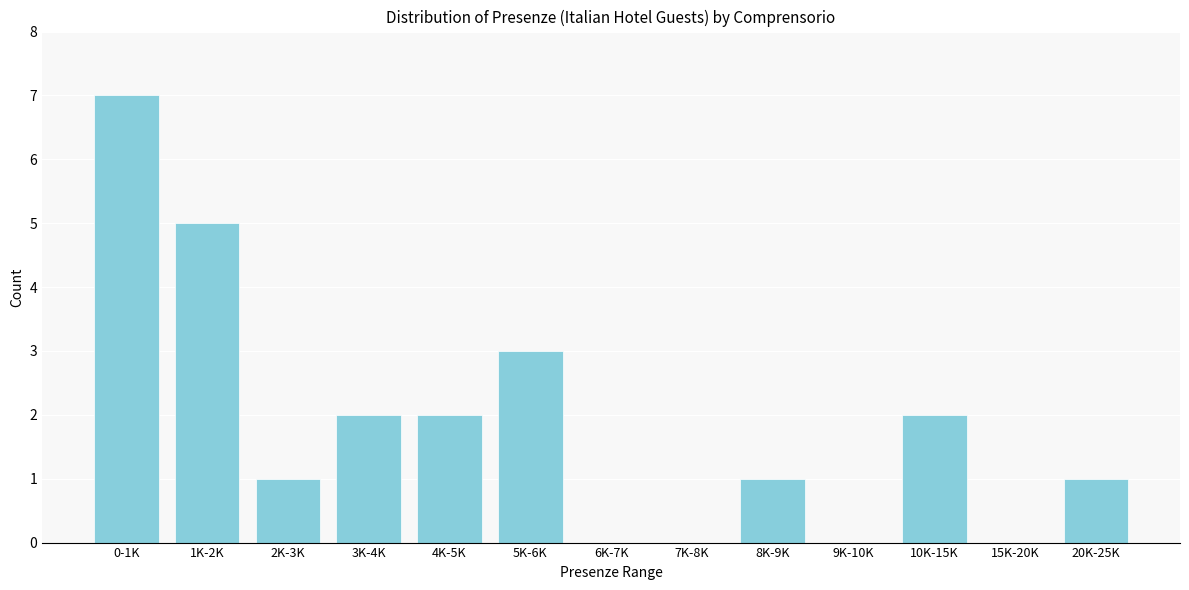

Reading left to right, transcribe all the data shown in this chart.

0-1K=7	1K-2K=5	2K-3K=1	3K-4K=2	4K-5K=2	5K-6K=3	6K-7K=0	7K-8K=0	8K-9K=1	9K-10K=0	10K-15K=2	15K-20K=0	20K-25K=1